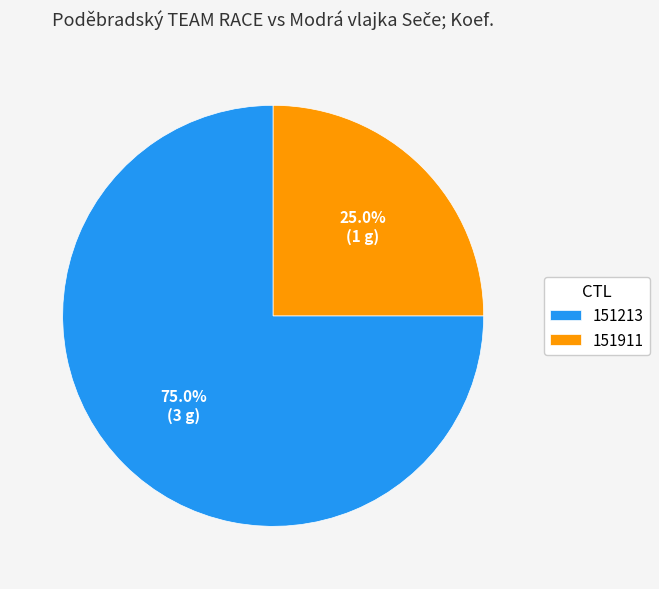

Is it true that 151911 is 25% of the pie?

True